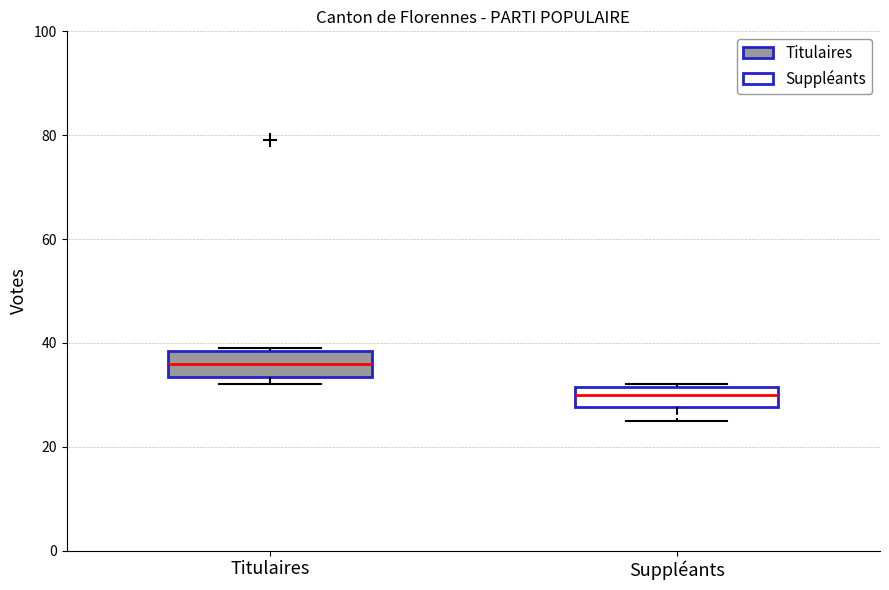

Where is the lower edge of the box for Titulaires on the y-axis? The values are not printed on the chart, so give them approximately, as read against the axis.

34